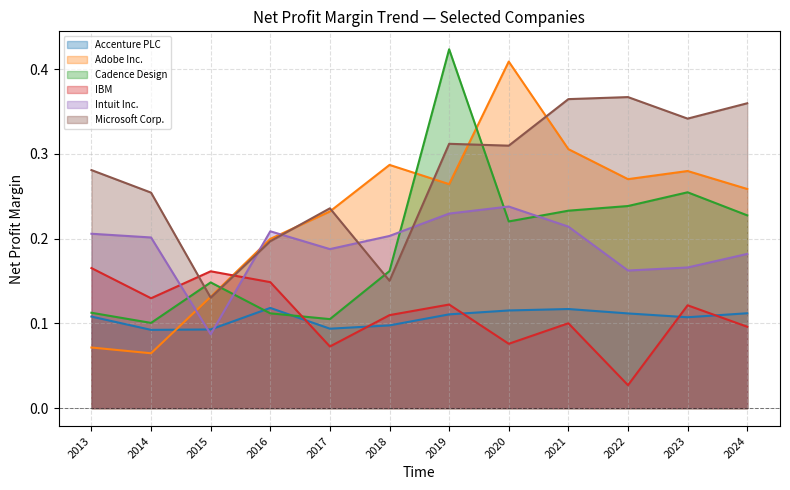

In Microsoft Corp., how many points are lower than both neighbors (excluding endpoints)?

4